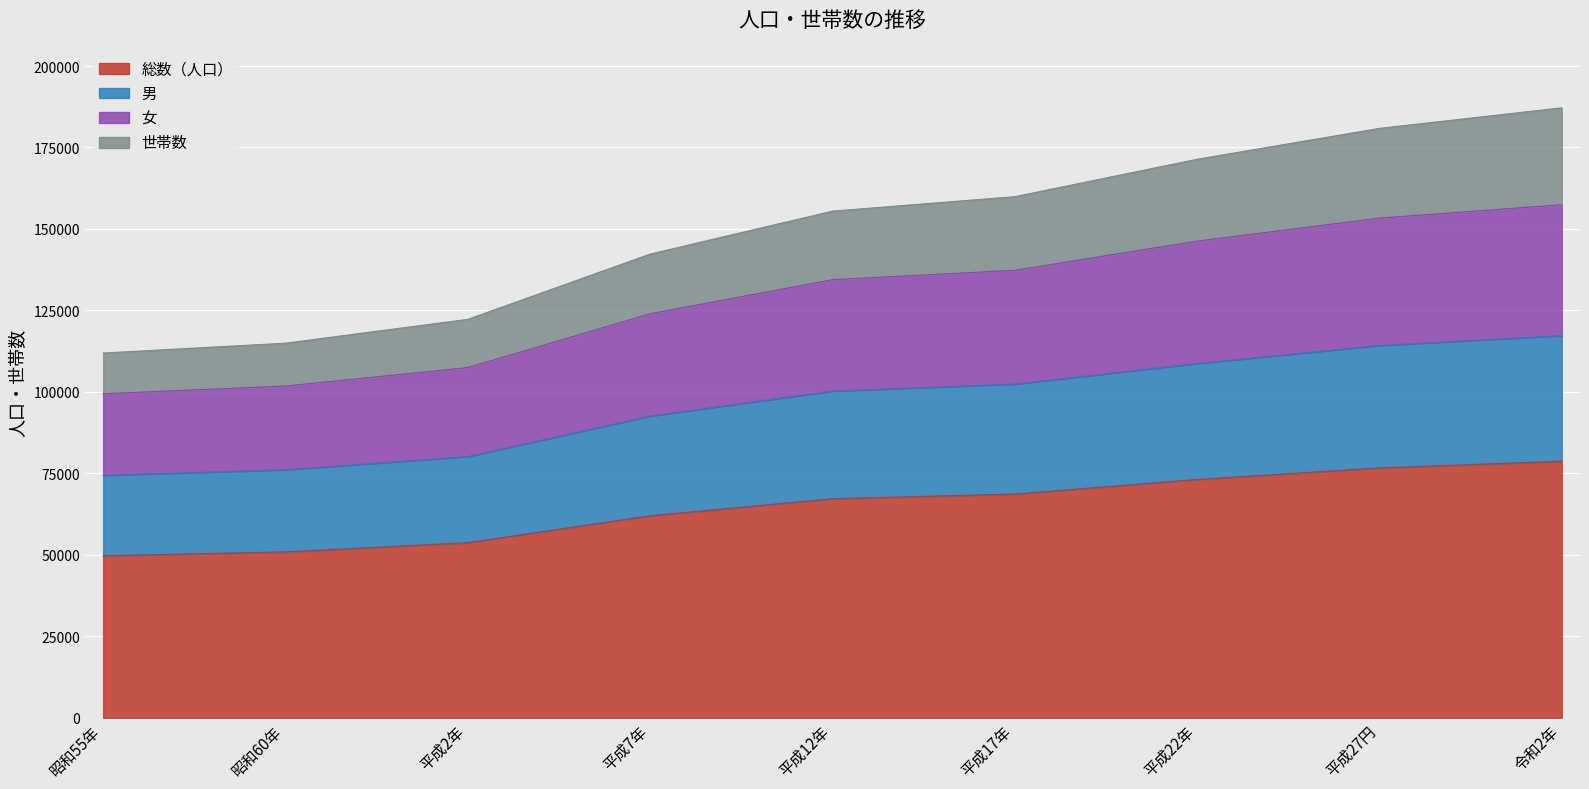

True or false: 世帯数 has a value of 70251 at 平成22年.

False